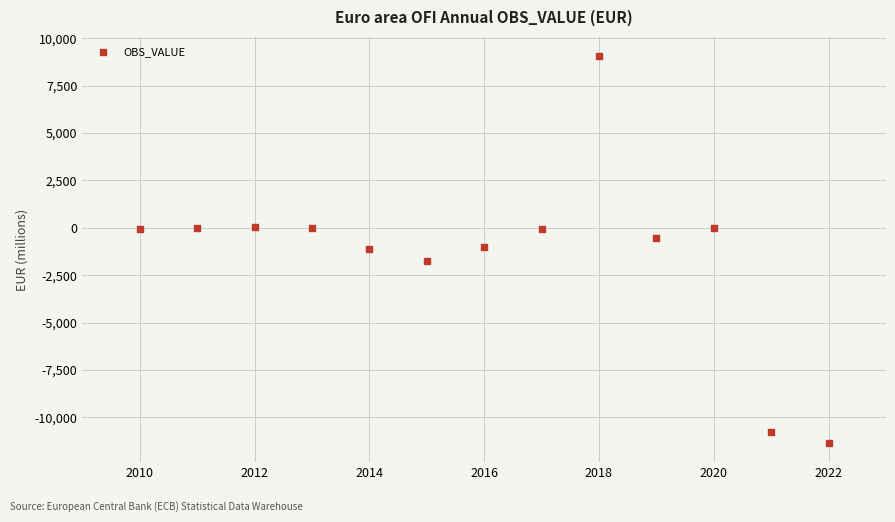

What is the range of X values (max minus min)?

12.0